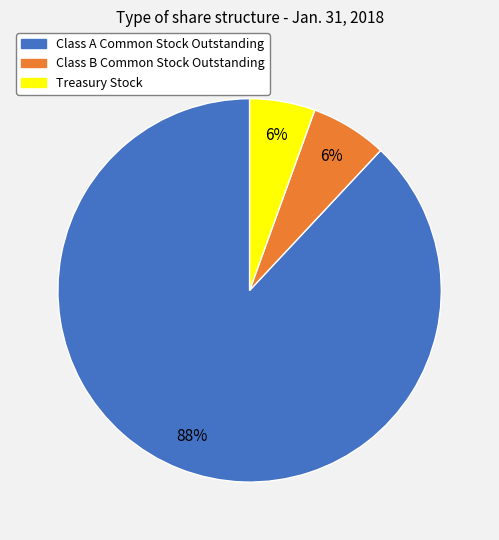

How many segments does this pie chart have?

3